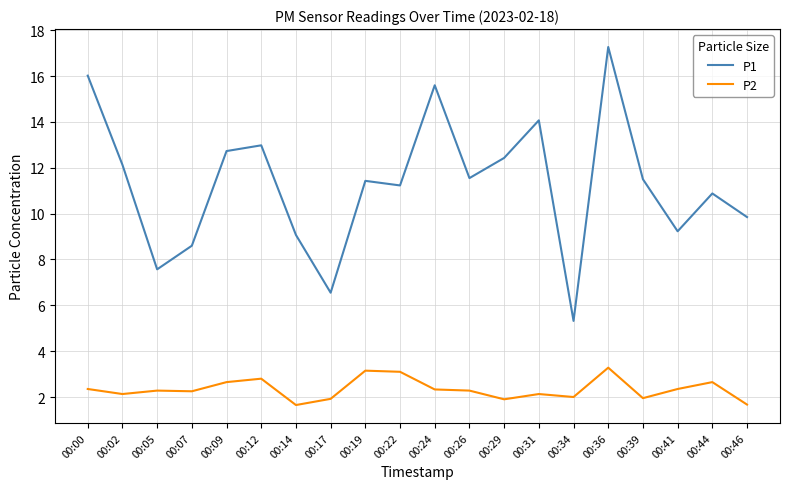

At how many categories does at least one series exceed 8?

17